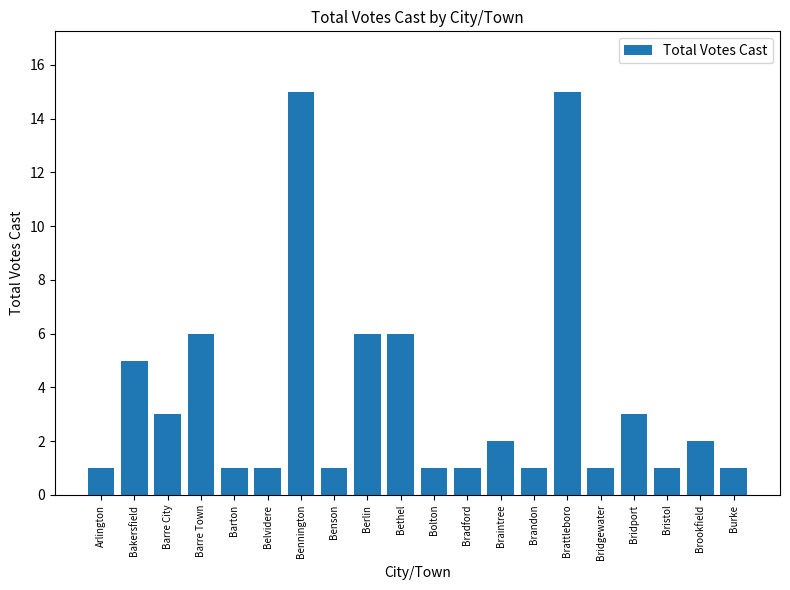

What is the label of the 18th bar from the right?

Barre City